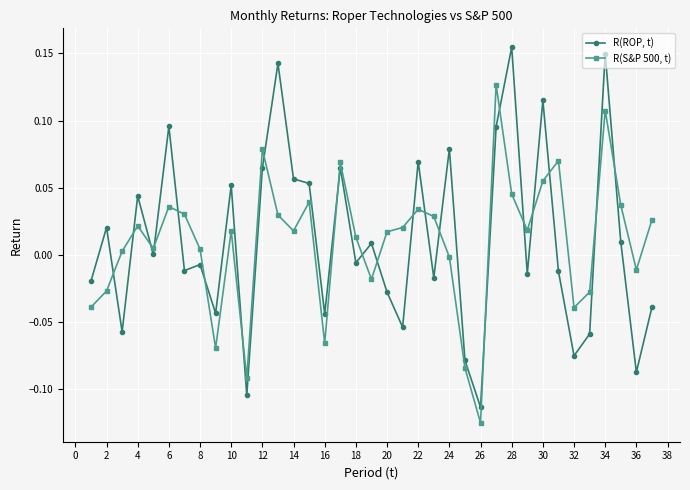

List the series in order of their peak value, highest first.

R(ROP, t), R(S&P 500, t)